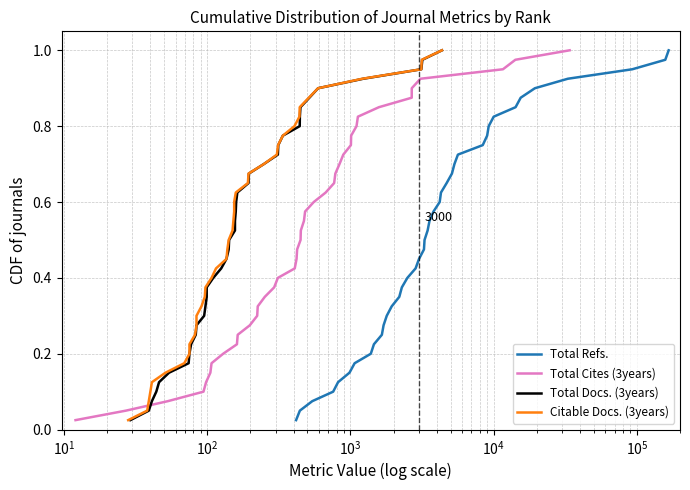

What position from the right is $\mathdefault{10^{1}}$?

38